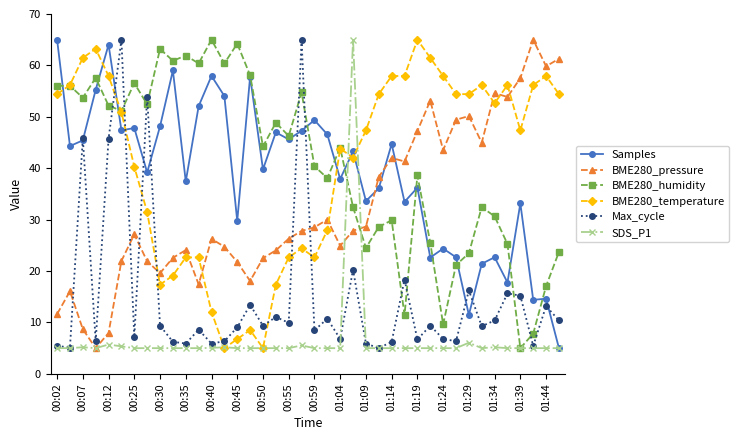

True or false: BME280_pressure has more than 1 interior local peaks.

True